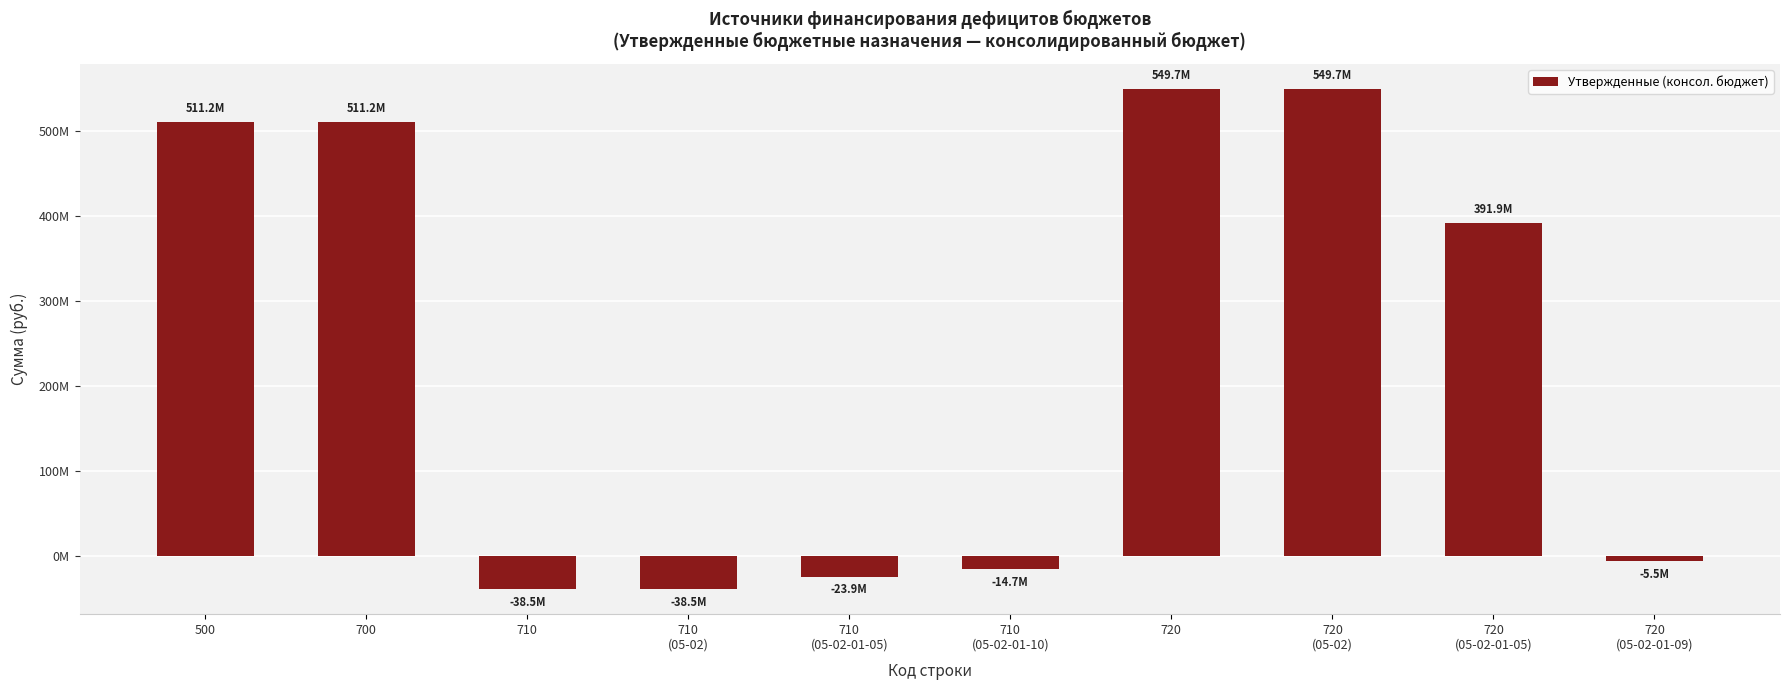

Does the chart contain any negative values?

Yes